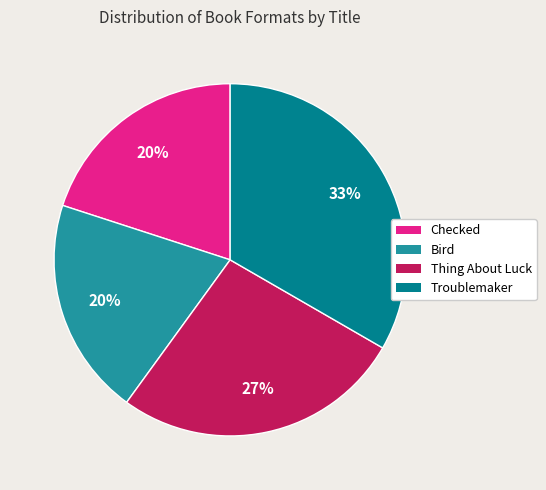

To the nearest percent, what is the average slice percentage?

25%